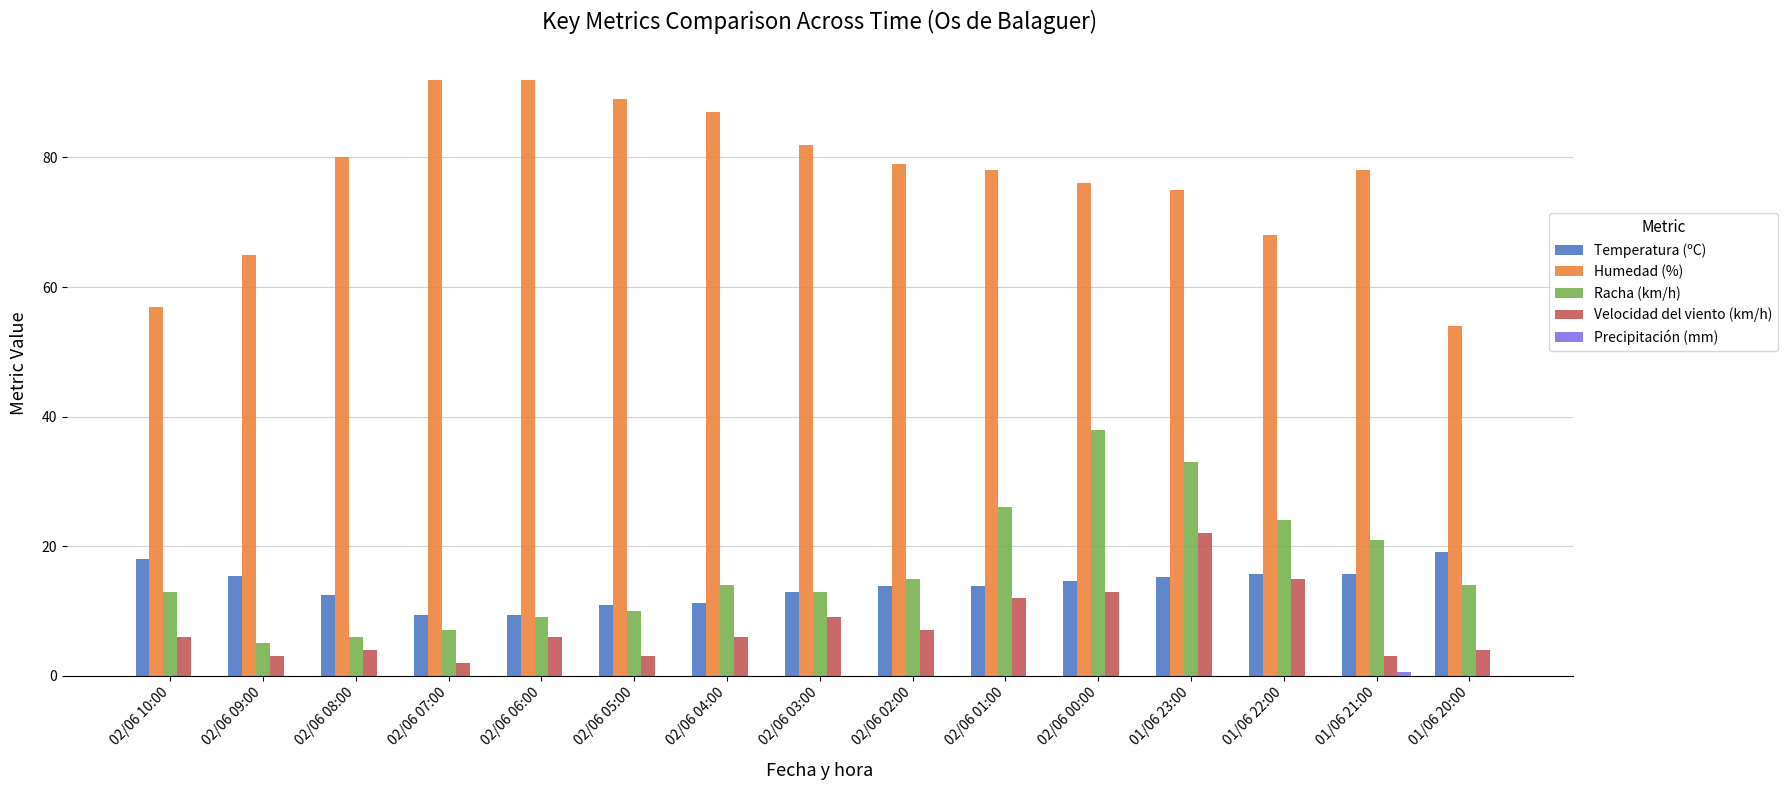

Which series changed the most between 02/06 03:00 and 02/06 01:00?

Racha (km/h)